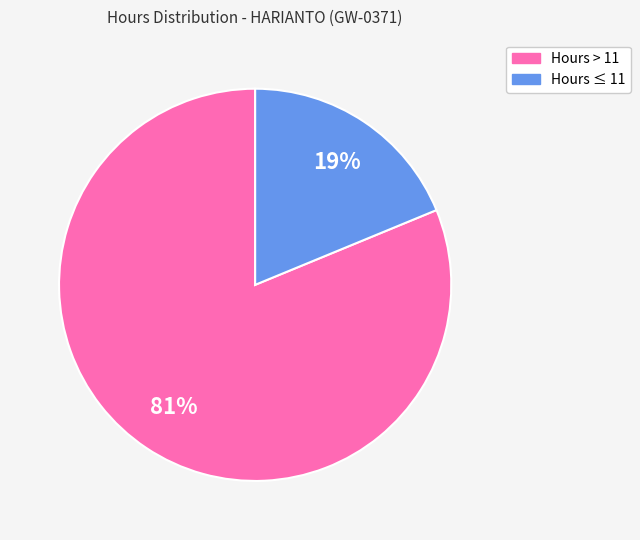

To the nearest percent, what is the difference between the largest and smallest slice percentages?

62%